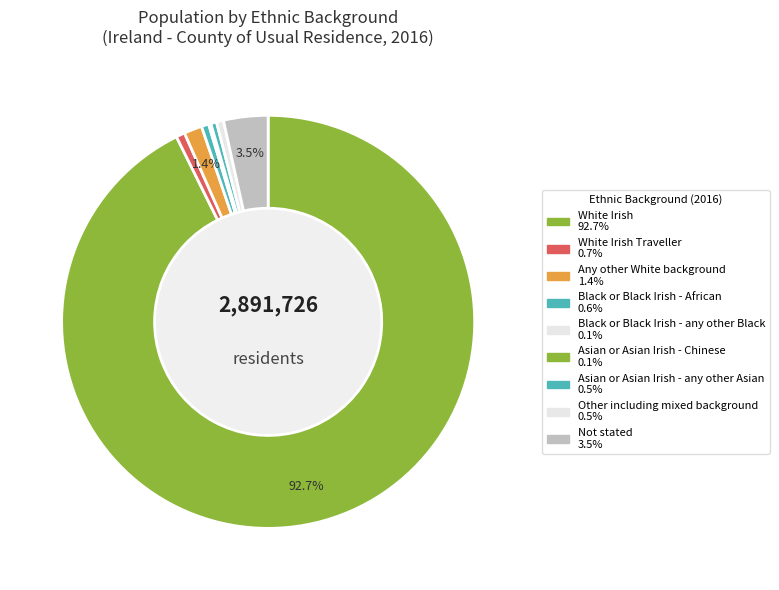

Which slice is the smallest?

Black or Black Irish - any other Black